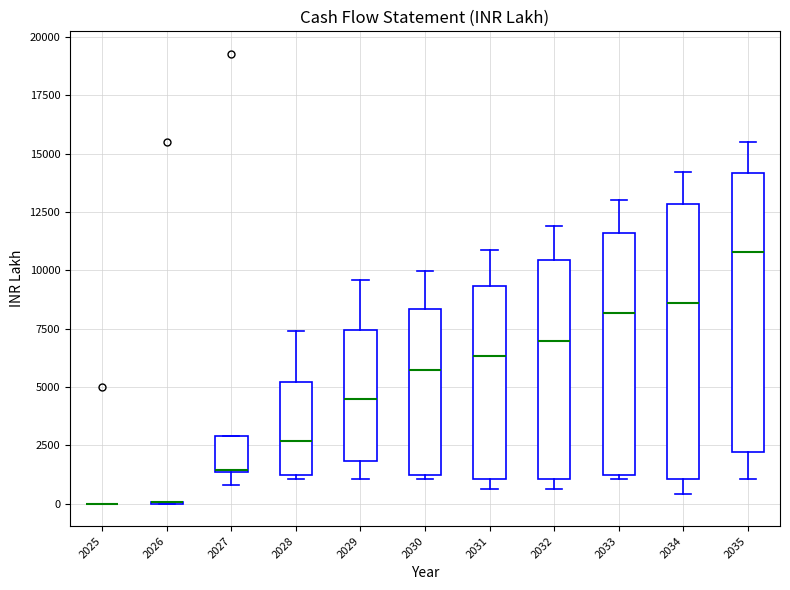

Reading left to right, read every box against the y-axis: the position of its median line, the range the box covers, and the ends of its whiskers. The values are not printed on the chart, so give them approximately, as read against the axis.

2025: box collapsed to a line at 0, whiskers 0 to 0
2026: box collapsed to a line at 0, whiskers 0 to 0
2027: median 1500 (drawn on the box's lower edge), box 1500 to 3000, whiskers 1000 to 3000
2028: median 2500, box 1000 to 5000, whiskers 1000 (just below the box's lower edge) to 7500
2029: median 4500, box 2000 to 7500, whiskers 1000 to 9500
2030: median 5500, box 1000 to 8500, whiskers 1000 (just below the box's lower edge) to 10000
2031: median 6500, box 1000 to 9500, whiskers 500 to 11000
2032: median 7000, box 1000 to 10500, whiskers 500 to 12000
2033: median 8000, box 1000 to 11500, whiskers 1000 (just below the box's lower edge) to 13000
2034: median 8500, box 1000 to 13000, whiskers 500 to 14000
2035: median 11000, box 2000 to 14000, whiskers 1000 to 15500